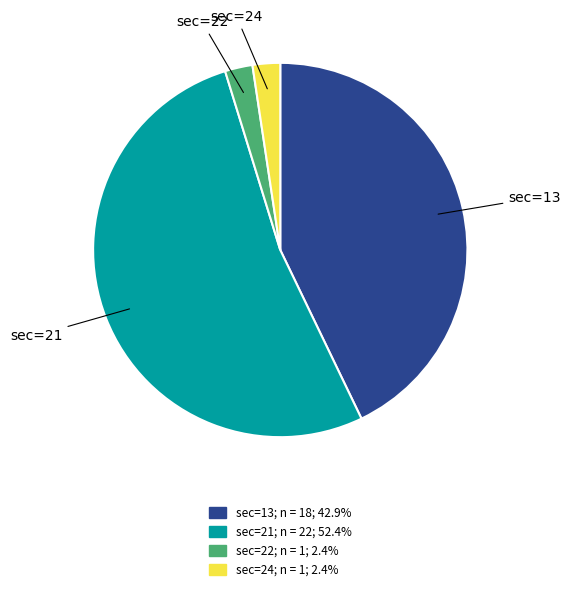

Combined, do sec=22 and sec=24 account for over 50%?

No